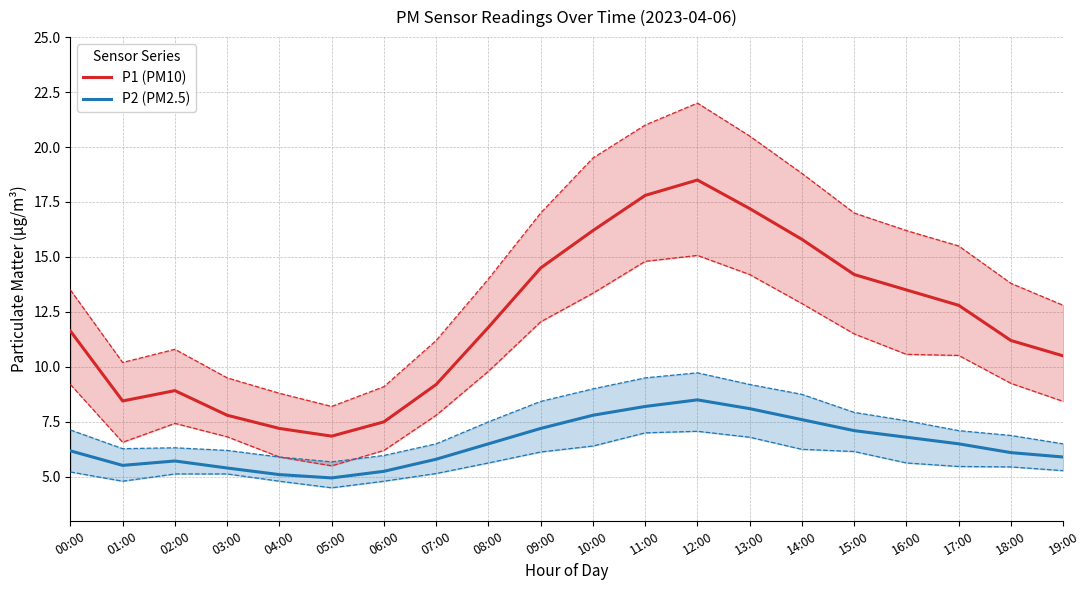

What position from the right is 12:00?

8